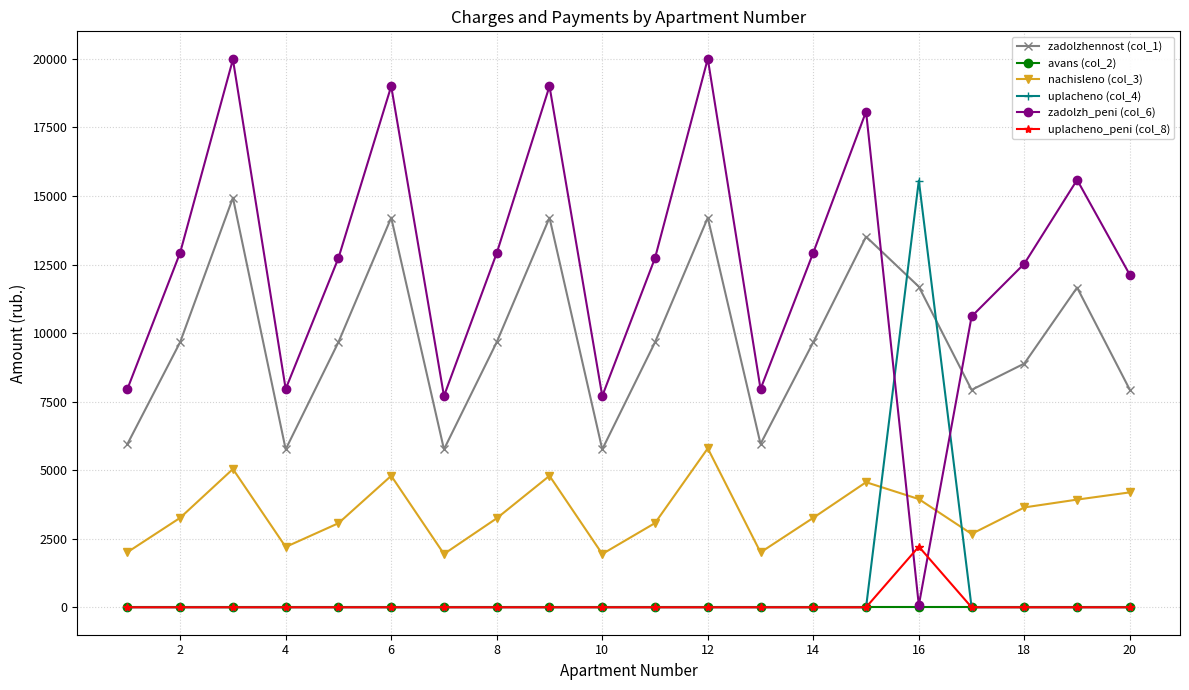

What is the maximum value shown in the chart?

20004.7